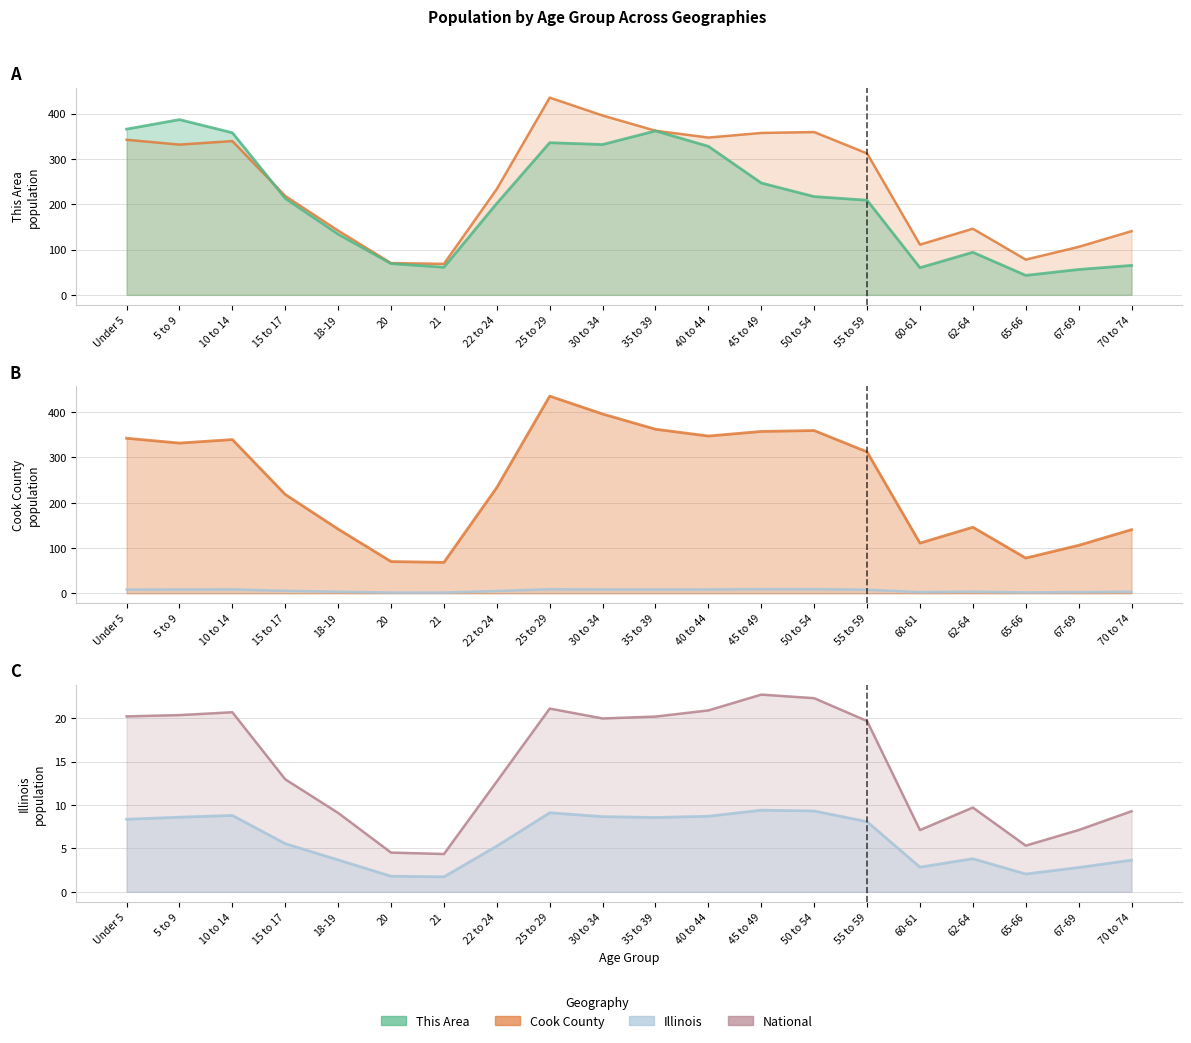

The value of National line at 55 to 59 is 6.7. True or false?

False